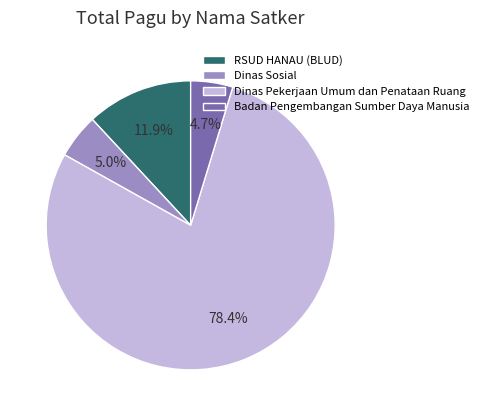

Which slice represents more than half of the pie?

Dinas Pekerjaan Umum dan Penataan Ruang